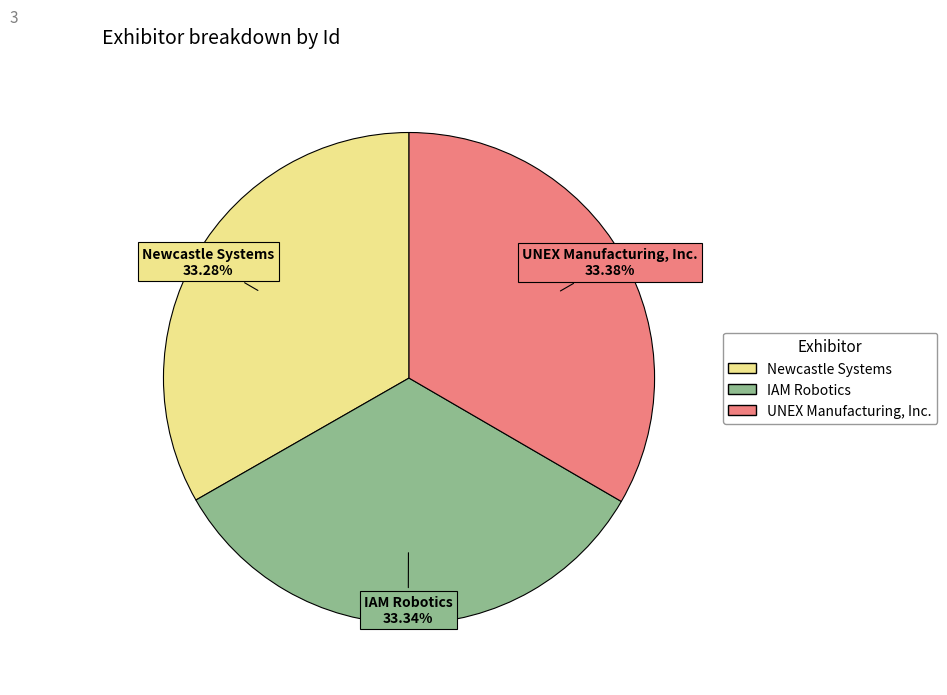

How many slices are in this pie chart?

3